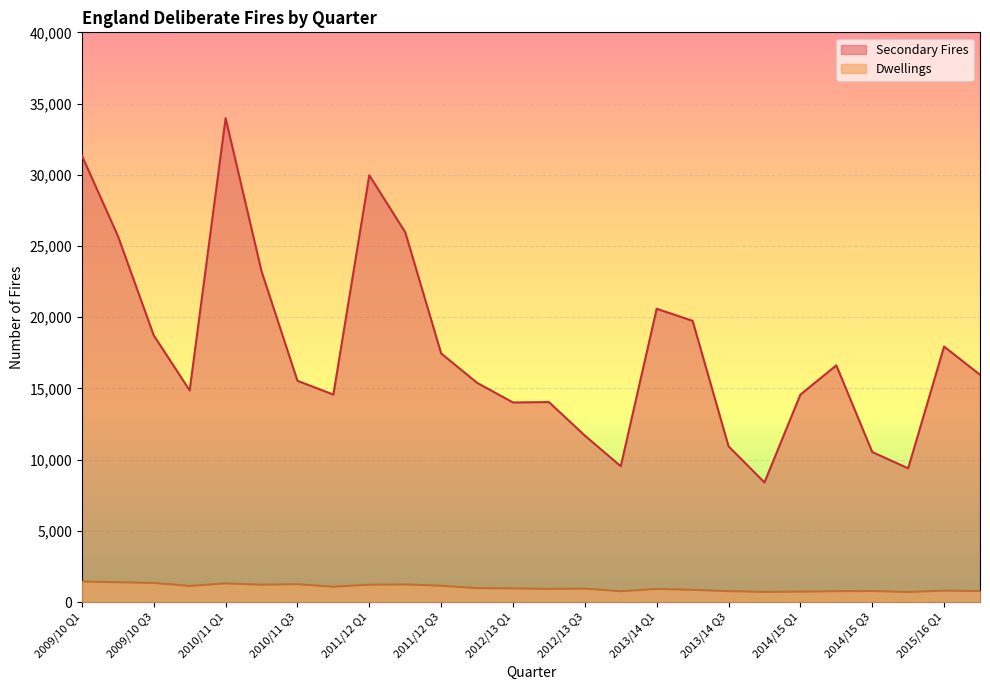

True or false: Secondary Fires and Dwellings cross at least once.

False